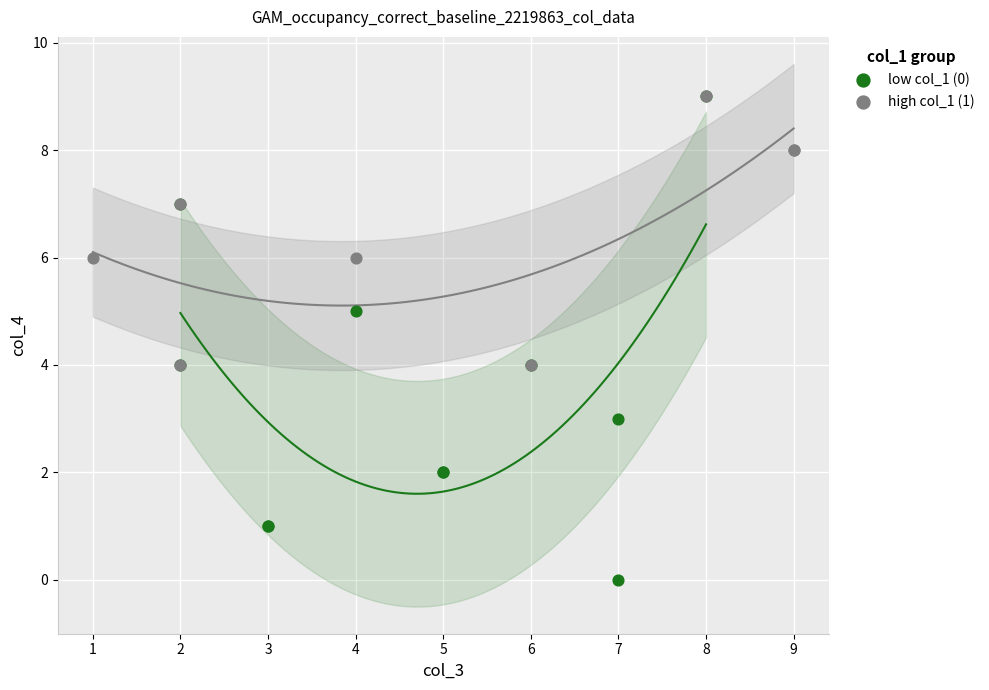

Which series contains the lowest Y value?

low col_1 (0)